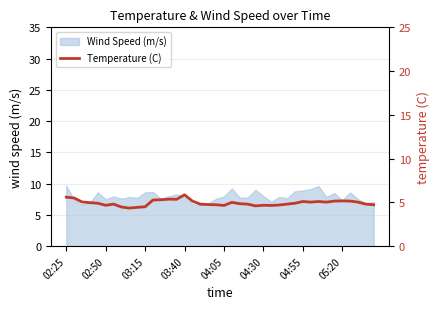

What is the minimum value for Wind Speed (m/s)?

6.5